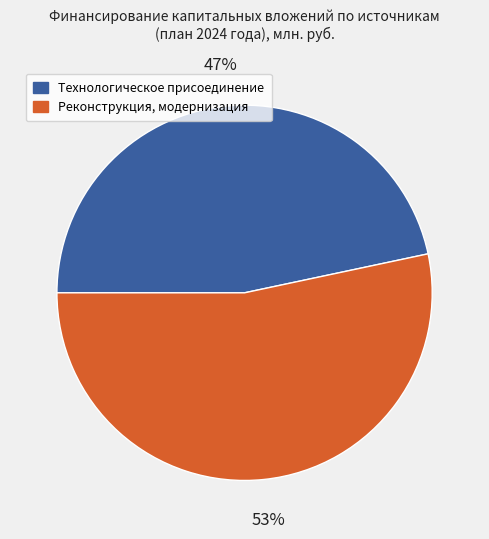

Which category accounts for the majority?

Реконструкция, модернизация